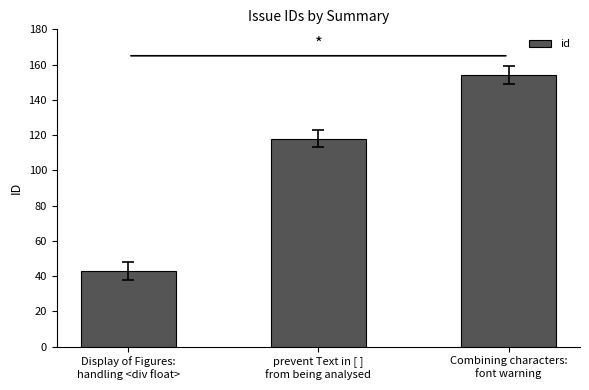

What is the average value?

105